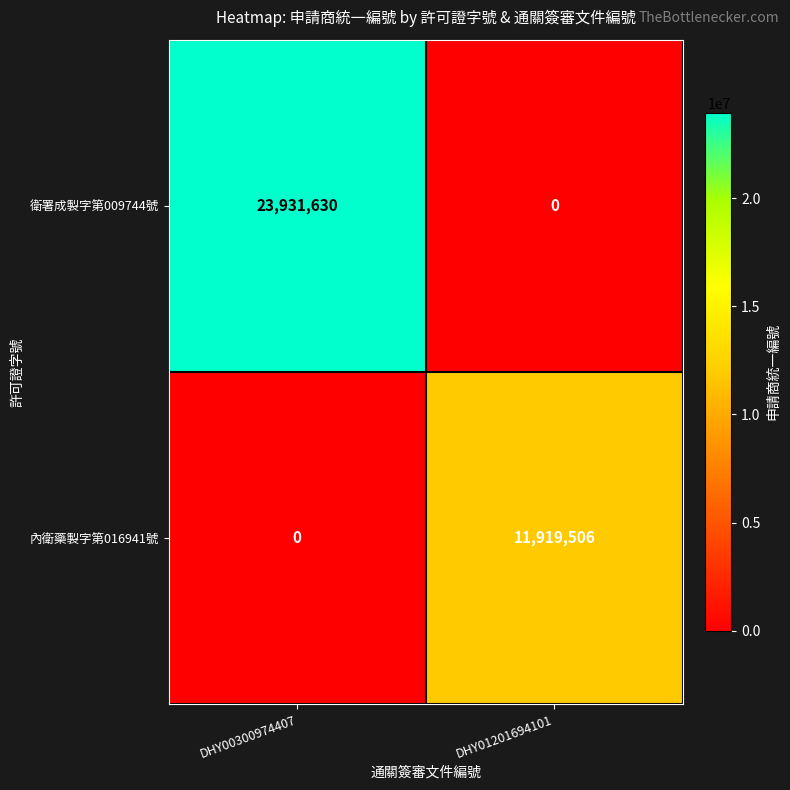

Where is 內衛藥製字第016941號 nearest to the value 5959753?

DHY00300974407